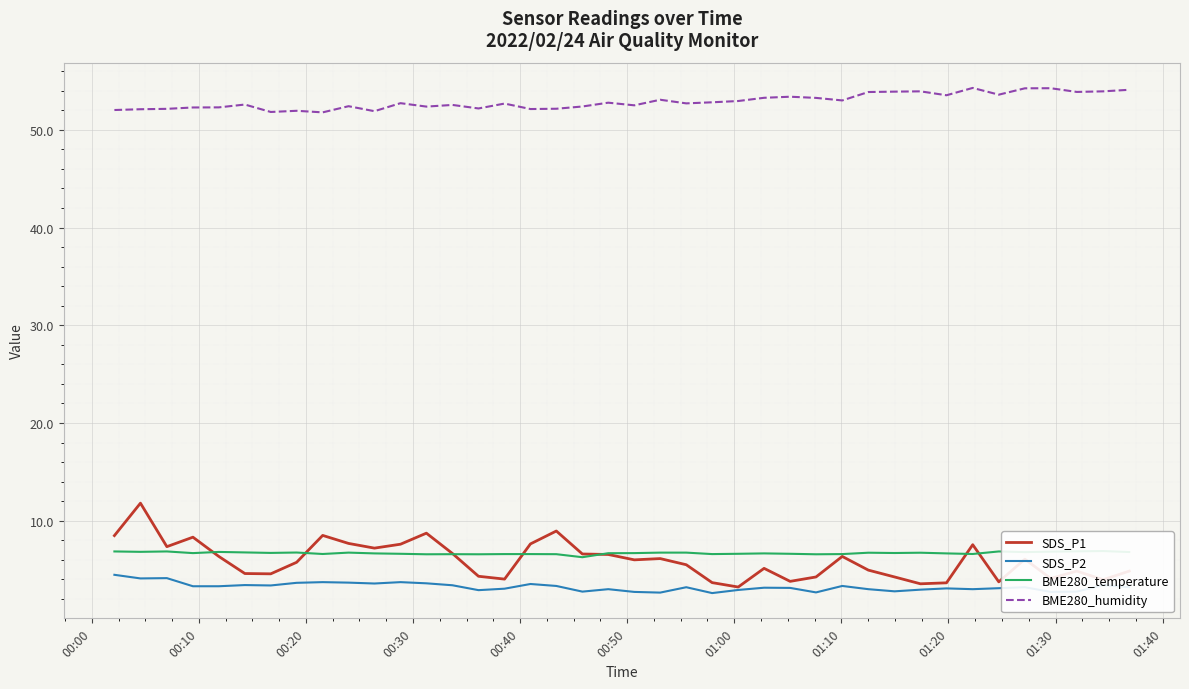

True or false: BME280_humidity and SDS_P2 intersect in this chart.

False